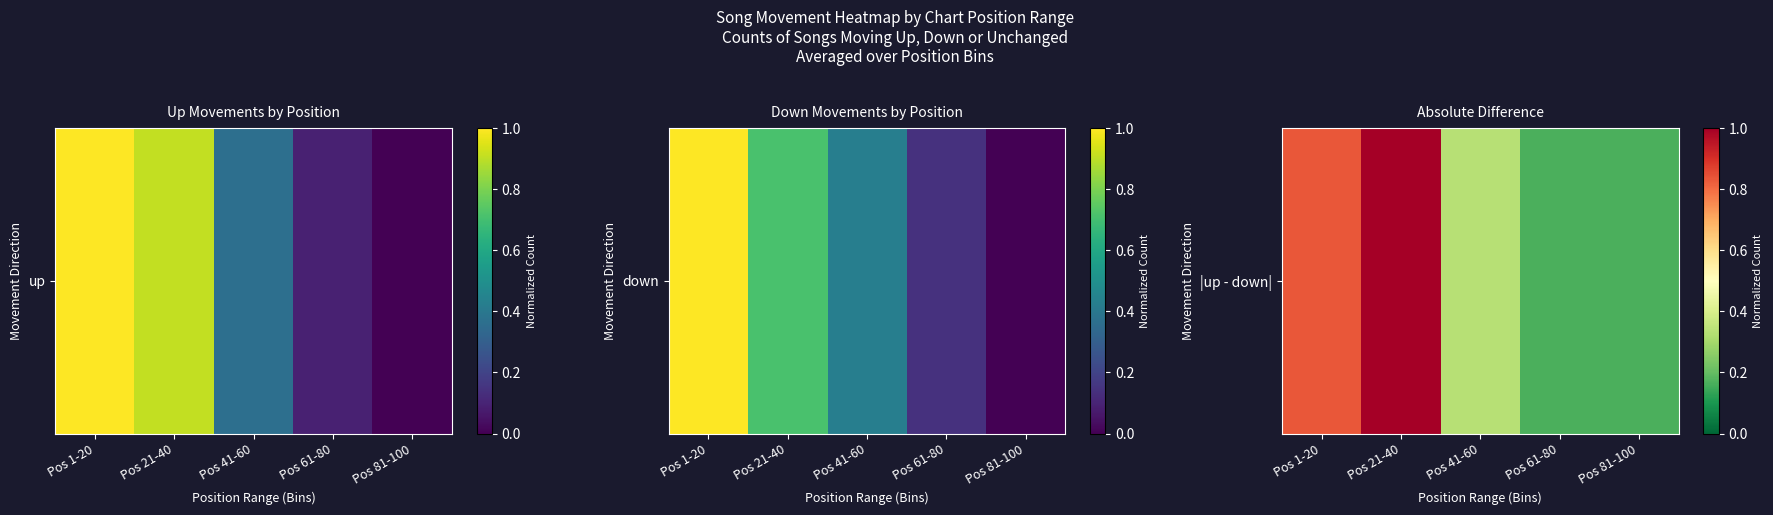

Reading left to right, what are all the values shown in this chart?

Pos 1-20=0.8	Pos 21-40=1.0	Pos 41-60=0.3	Pos 61-80=0.2	Pos 81-100=0.2